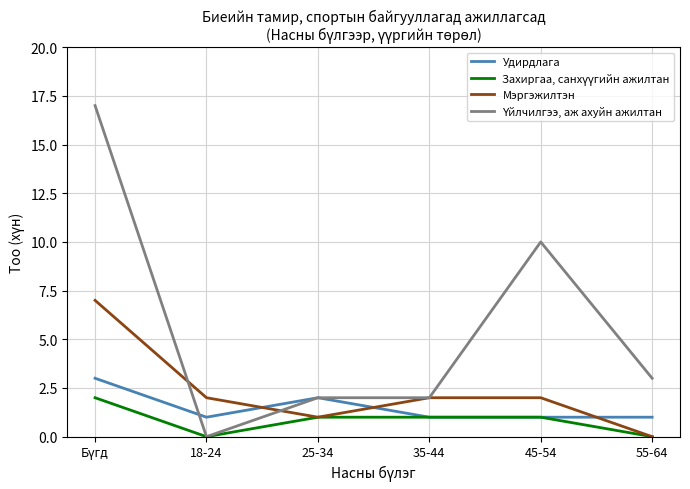

What is the average value of the Удирдлага series?

2